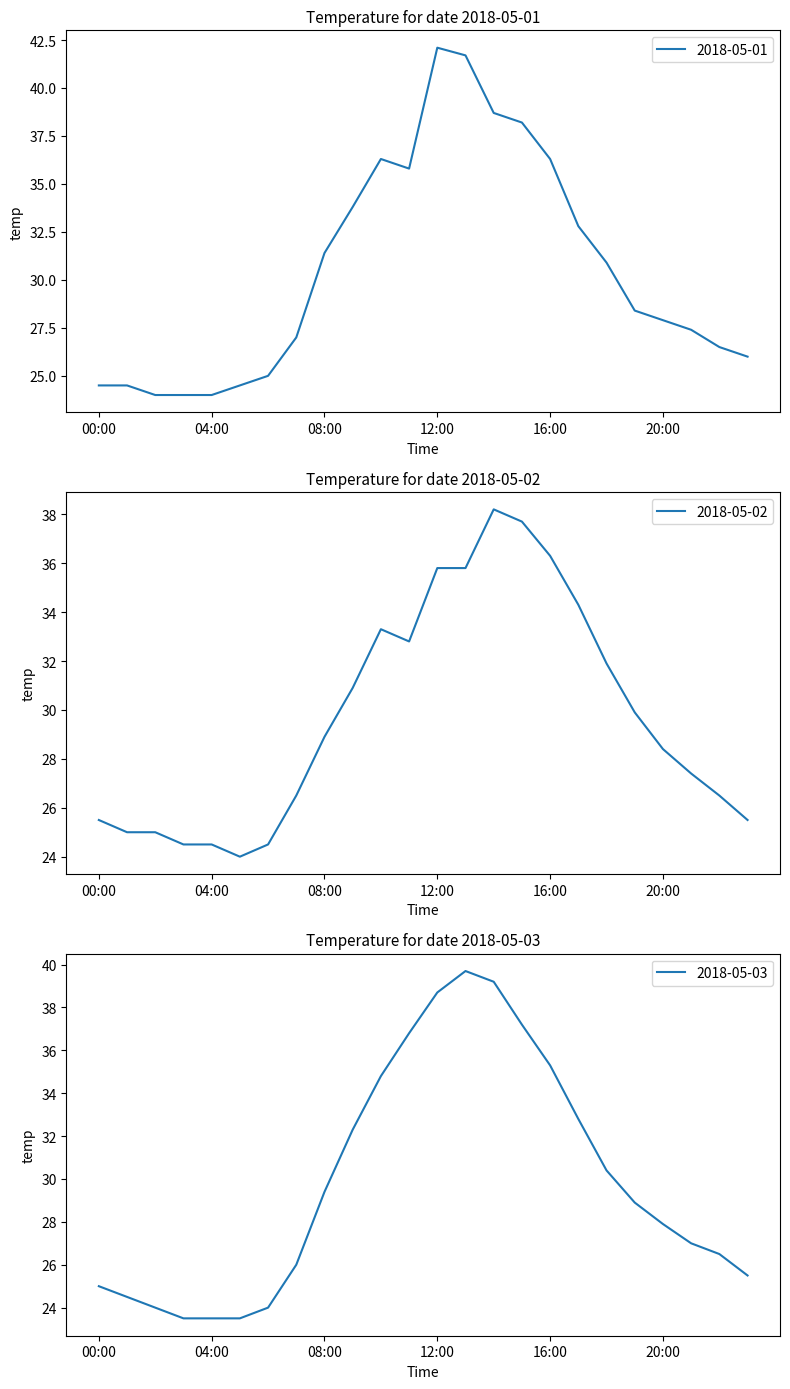

What is the average value of the 2018-05-03 series?

29.8